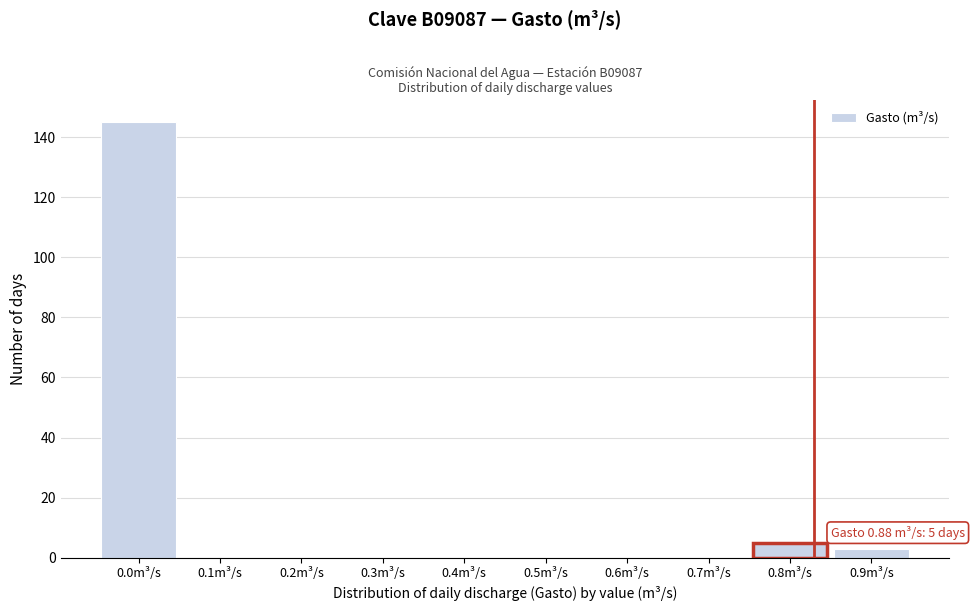

Reading left to right, transcribe all the data shown in this chart.

0.0m³/s=145	0.1m³/s=0	0.2m³/s=0	0.3m³/s=0	0.4m³/s=0	0.5m³/s=0	0.6m³/s=0	0.7m³/s=0	0.8m³/s=5	0.9m³/s=3